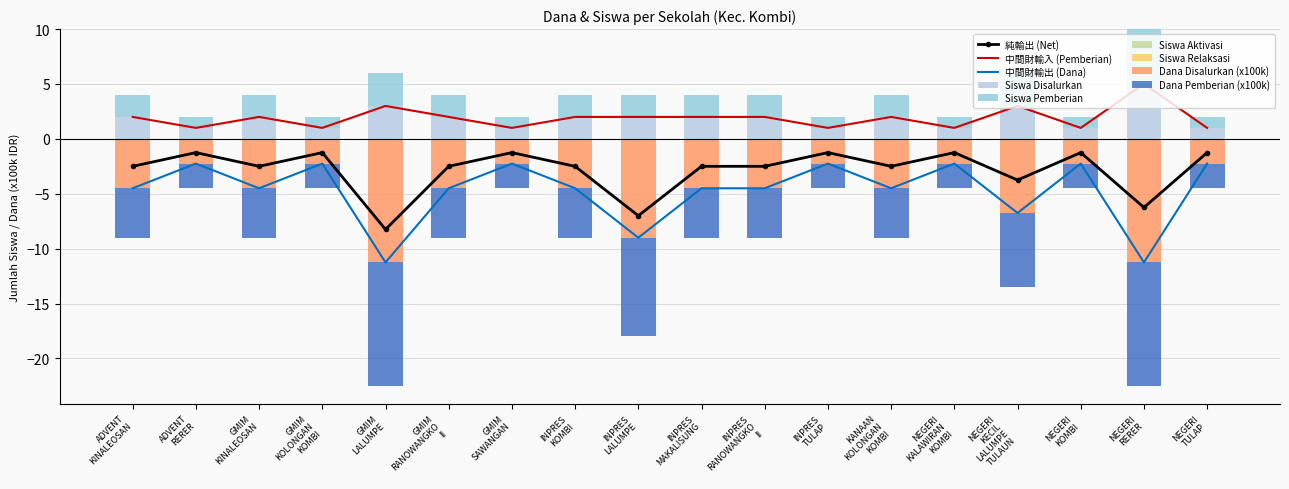

At which category does the chart reach its minimum across all series?

GMIM LALUMPE